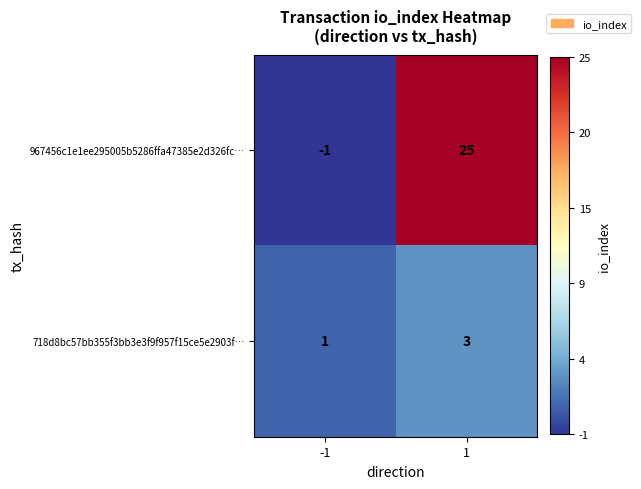

Which series has the widest spread of values?

967456c1e1ee295005b5286ffa47385e2d326fc…